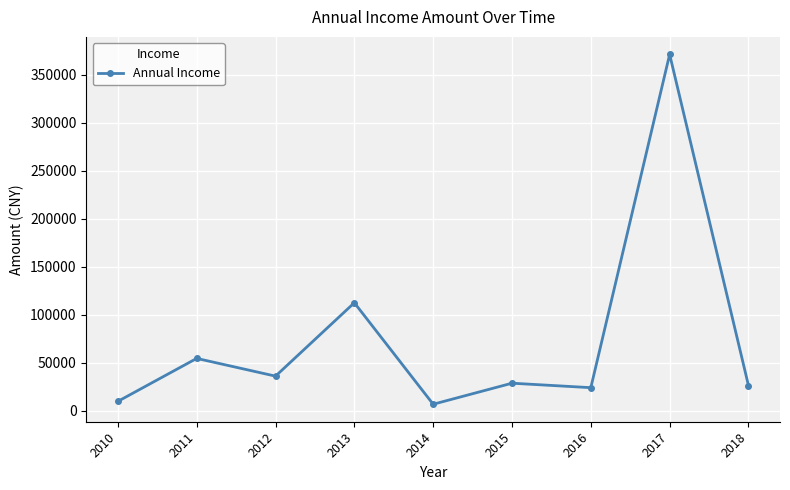

What is the value of the 8th point from the left?

371200